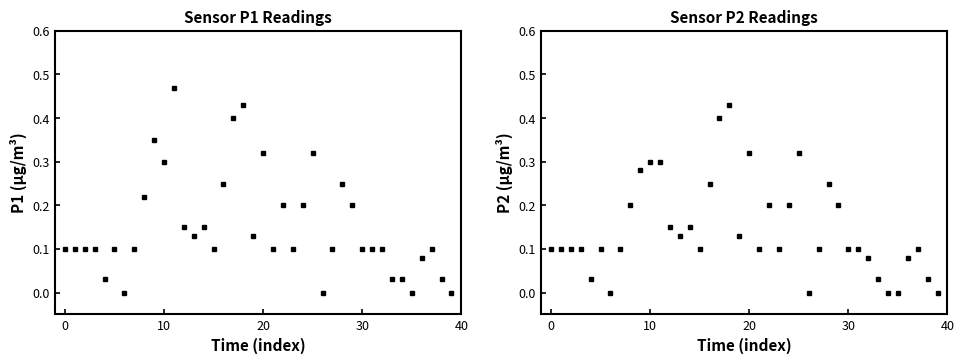

Which series has the largest total across all categories?

P1